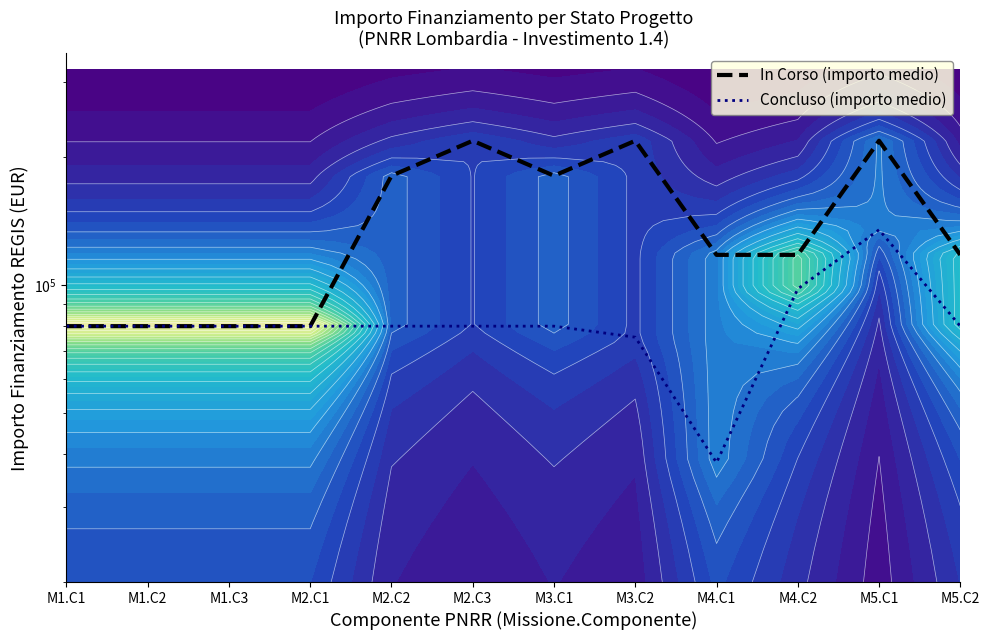

How many interior local valleys does the Concluso (importo medio) series have?

1